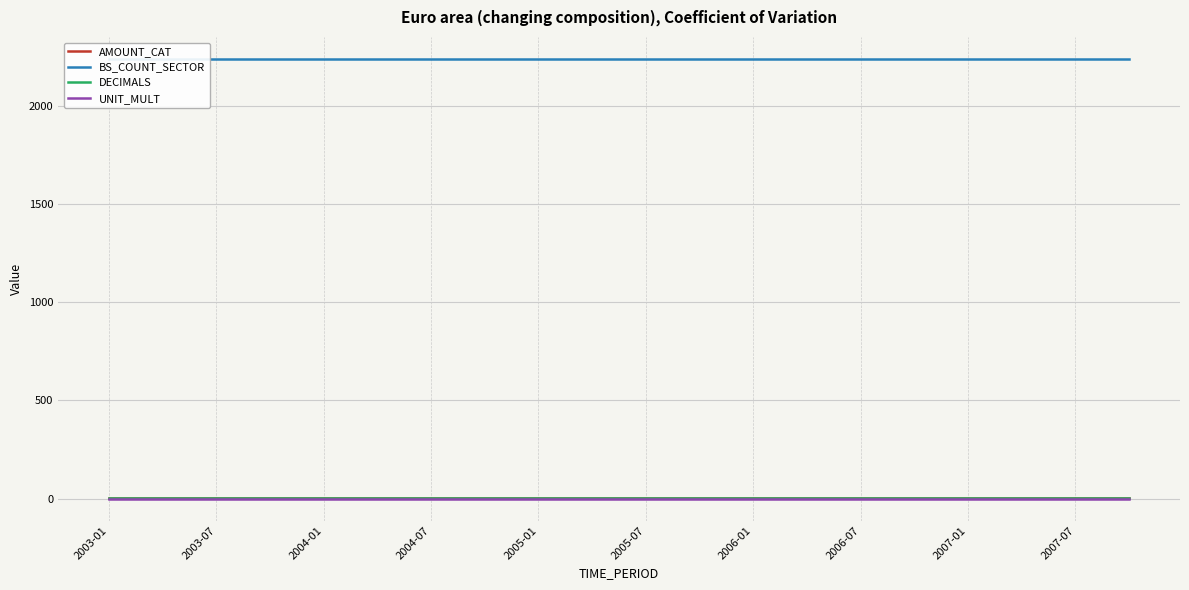

List the series in order of their peak value, lowest first.

UNIT_MULT, AMOUNT_CAT, DECIMALS, BS_COUNT_SECTOR